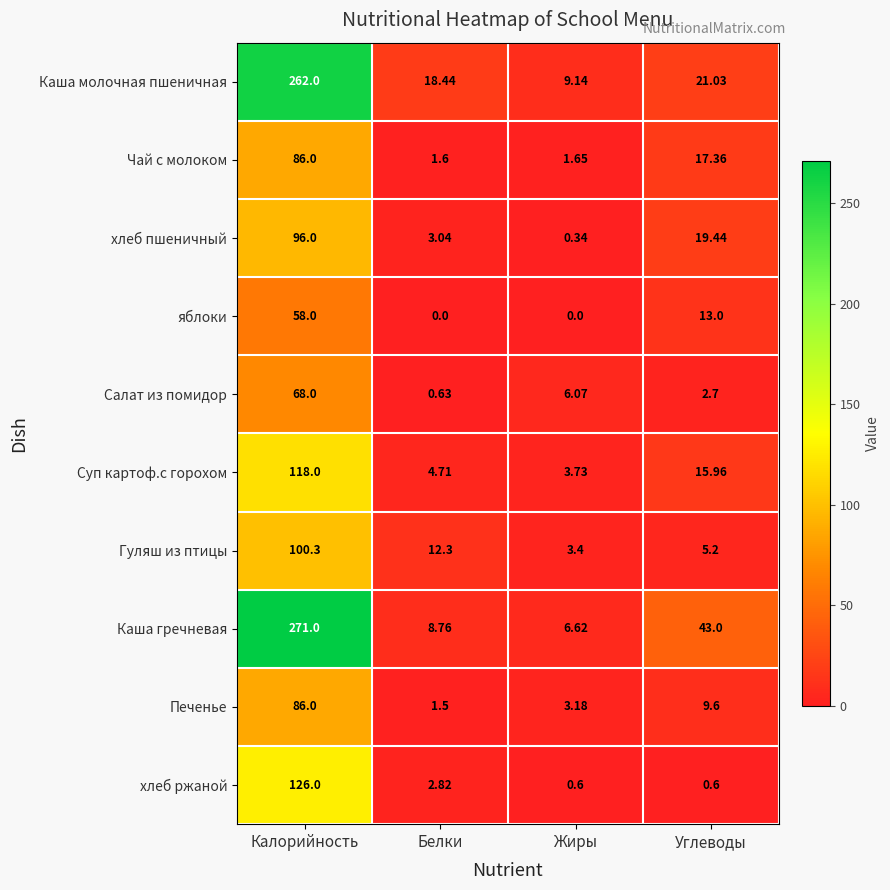

At Жиры, list the series in order from smallest to largest.

яблоки, хлеб пшеничный, хлеб ржаной, Чай с молоком, Печенье, Гуляш из птицы, Суп картоф.с горохом, Салат из помидор, Каша гречневая, Каша молочная пшеничная